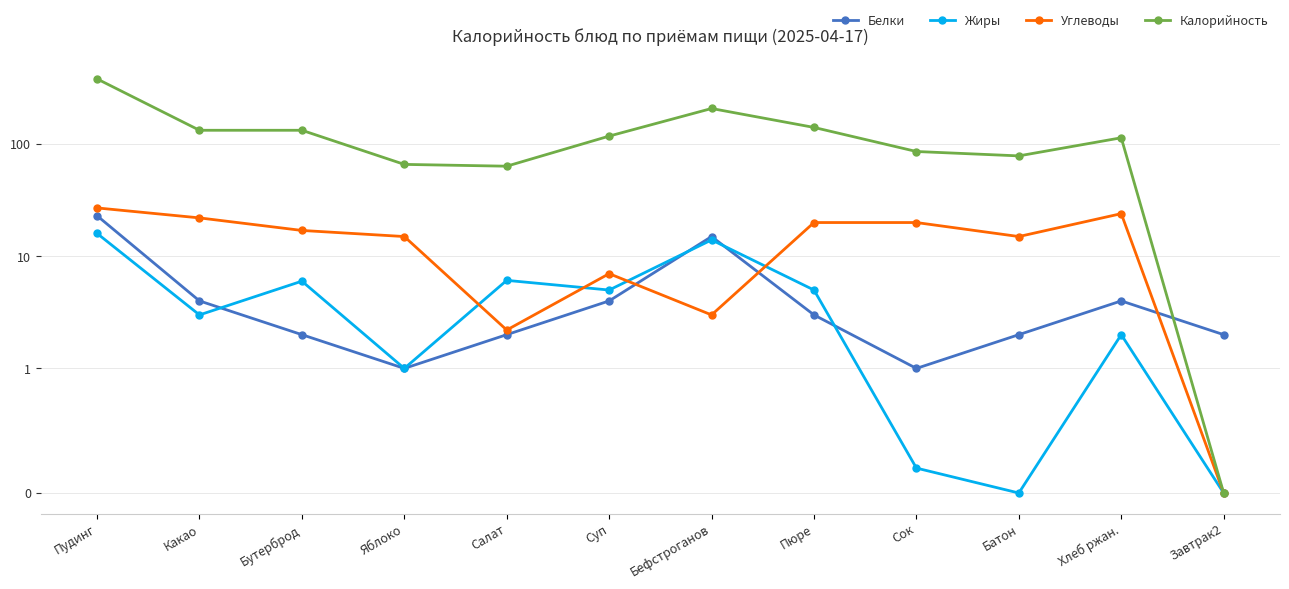

Reading left to right, extract all data points from this chart.

Белки: Пудинг=23.0	Какао=4.0	Бутерброд=2.0	Яблоко=1.0	Салат=2.0	Суп=4.0	Бефстроганов=15.0	Пюре=3.0	Сок=1.0	Батон=2.0	Хлеб ржан.=4.0	Завтрак2=2.0
Жиры: Пудинг=16.0	Какао=3.0	Бутерброд=6.0	Яблоко=1.0	Салат=6.1	Суп=5.0	Бефстроганов=14.0	Пюре=5.0	Сок=0.2	Батон=0.0	Хлеб ржан.=2.0	Завтрак2=0.0
Углеводы: Пудинг=27.0	Какао=22.0	Бутерброд=17.0	Яблоко=15.0	Салат=2.2	Суп=7.0	Бефстроганов=3.0	Пюре=20.0	Сок=20.0	Батон=15.0	Хлеб ржан.=24.0	Завтрак2=0.0
Калорийность: Пудинг=382.0	Какао=133.0	Бутерброд=133.0	Яблоко=66.0	Салат=63.6	Суп=118.0	Бефстроганов=208.0	Пюре=141.0	Сок=86.0	Батон=78.6	Хлеб ржан.=114.0	Завтрак2=0.0